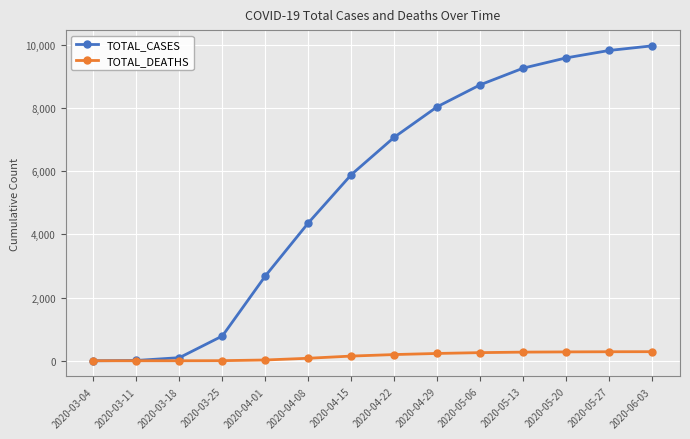

At which label is TOTAL_CASES closest to 4983?

2020-04-08